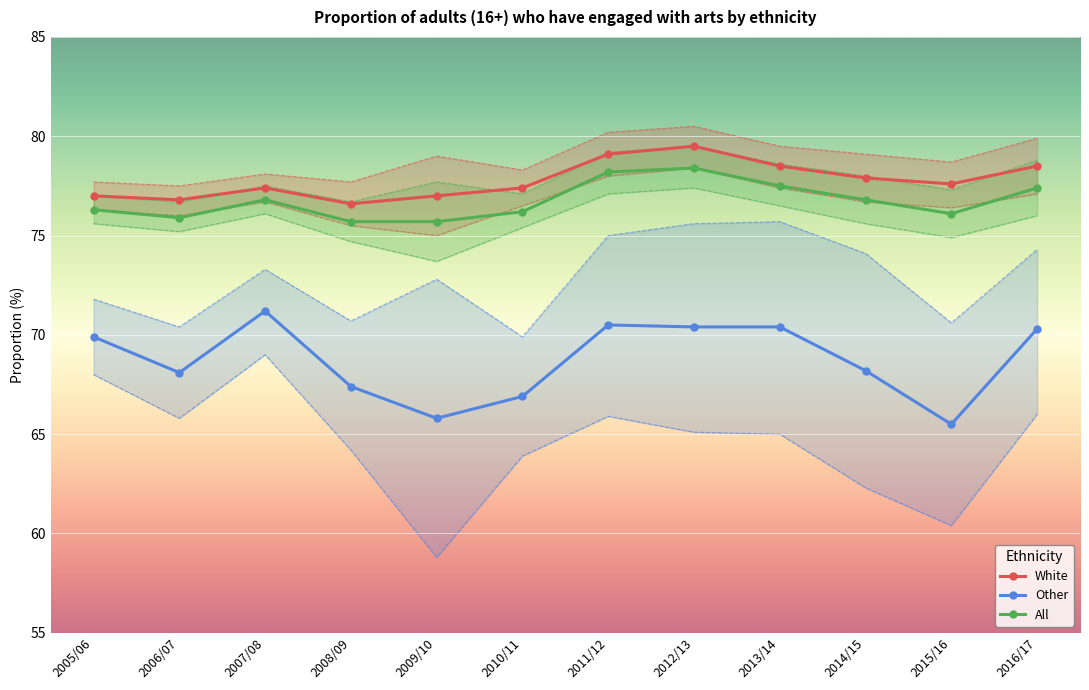

Which series has the largest total across all categories?

White